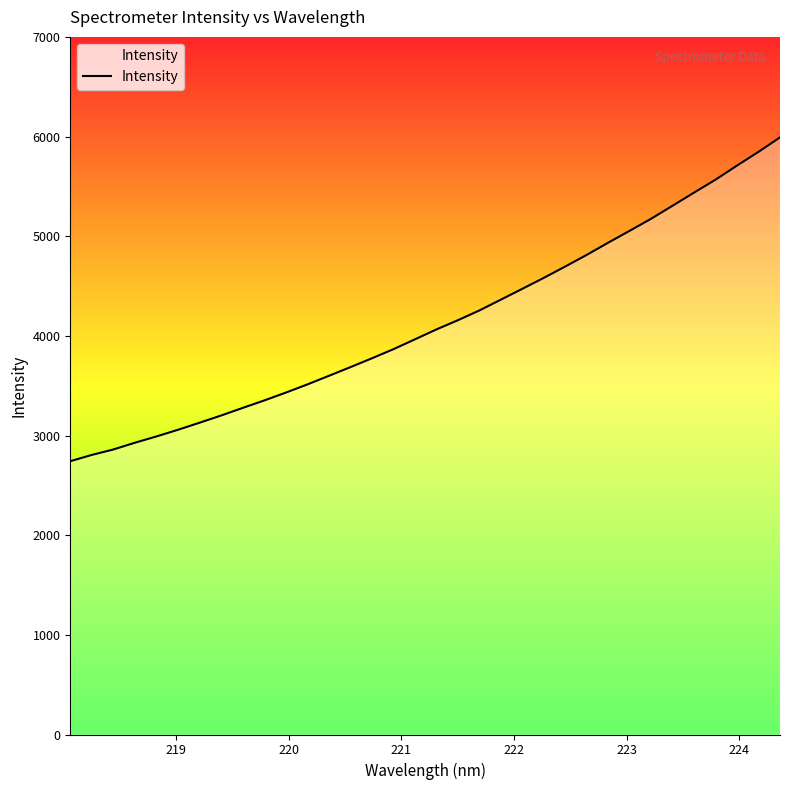

What is the difference between the maximum and minimum values?

3249.2